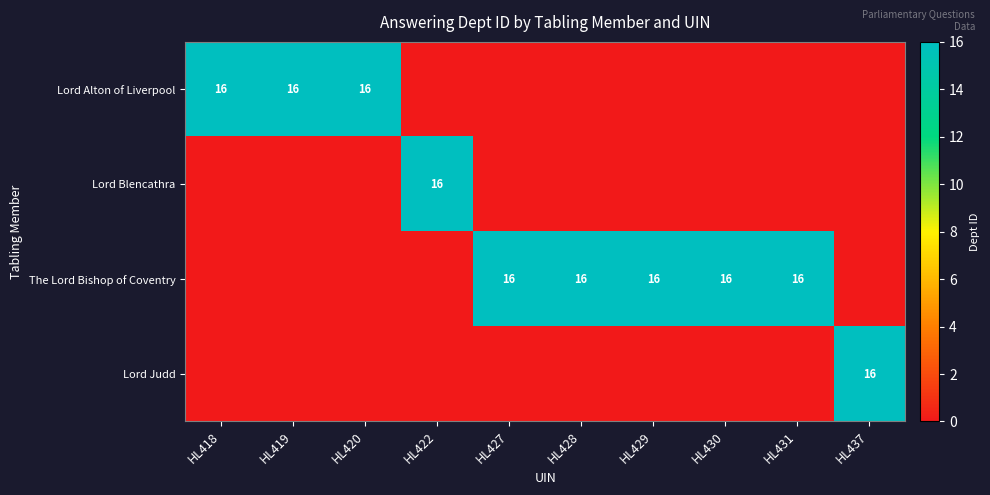

True or false: Lord Blencathra has a value of 7 at HL422.

False